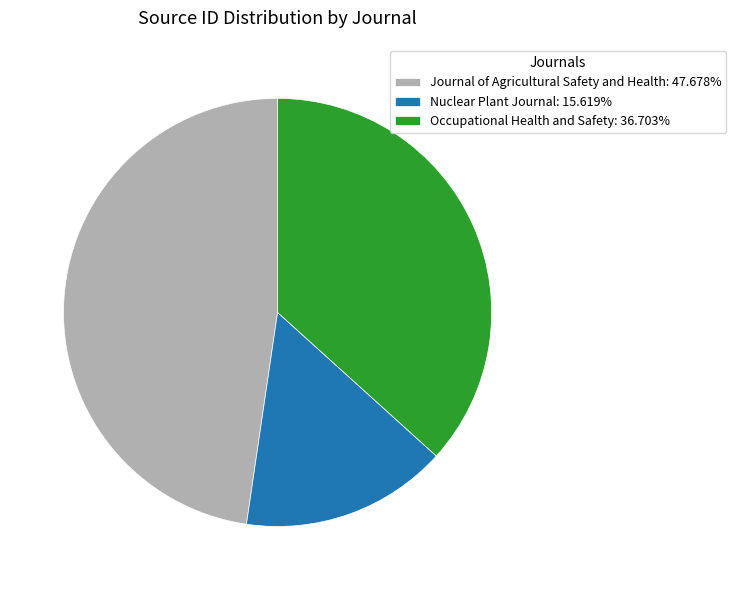

Is it true that Occupational Health and Safety is 37% of the pie?

True